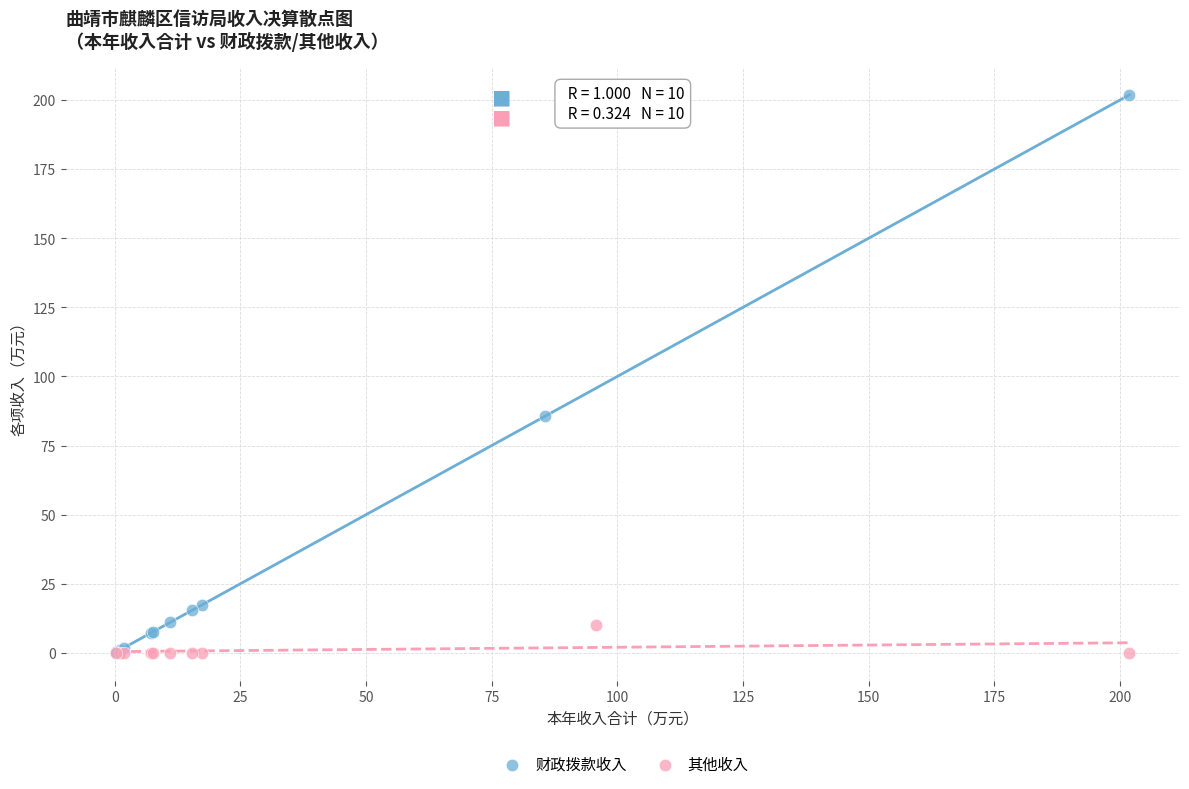

Which series has the largest Y range (max minus min)?

财政拨款收入